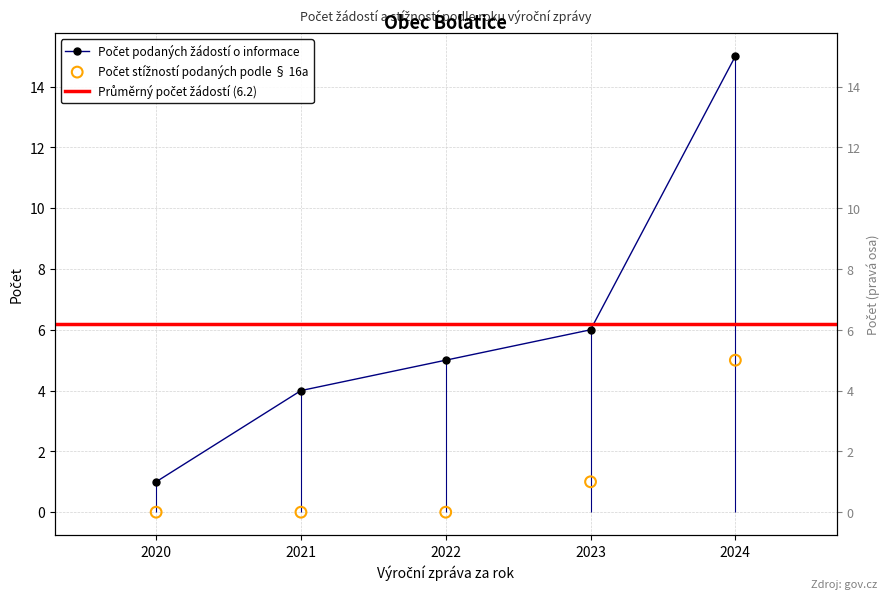

At how many categories does at least one series exceed 2?

4